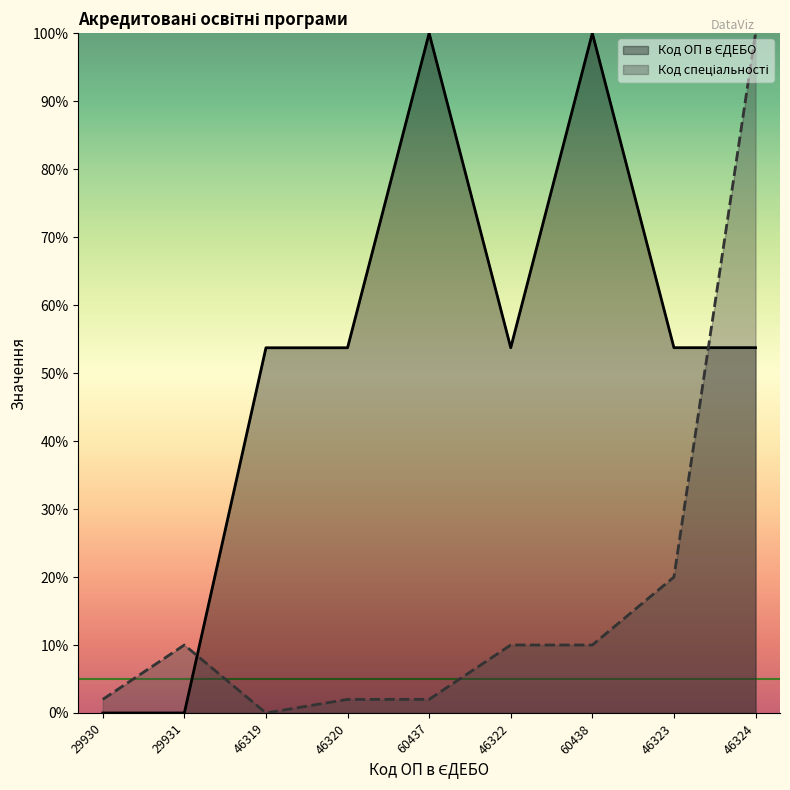

Which label corresponds to the smallest value in the chart?

29930